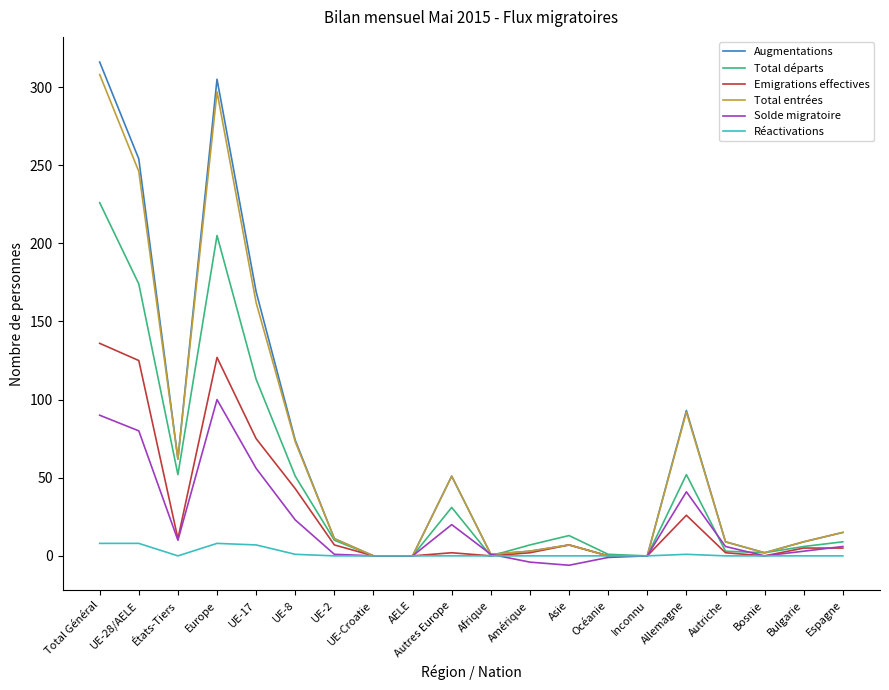

At which category is the sum across all series the highest?

Total Général